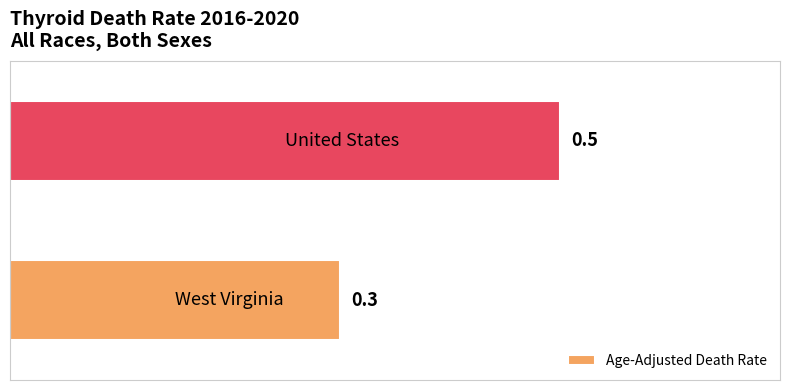

What is the smallest value displayed?

0.3